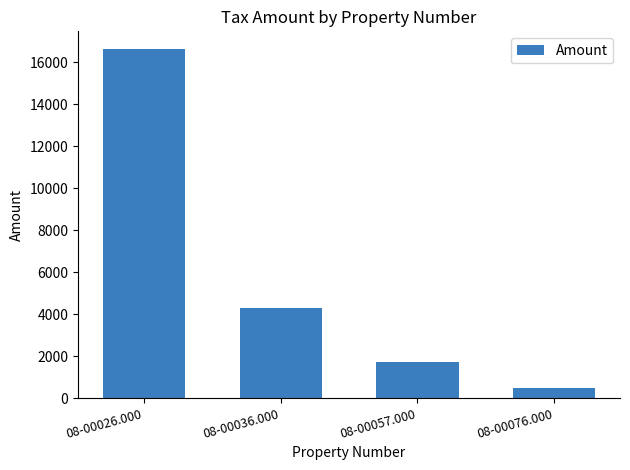

Which label corresponds to the smallest value in the chart?

08-00076.000